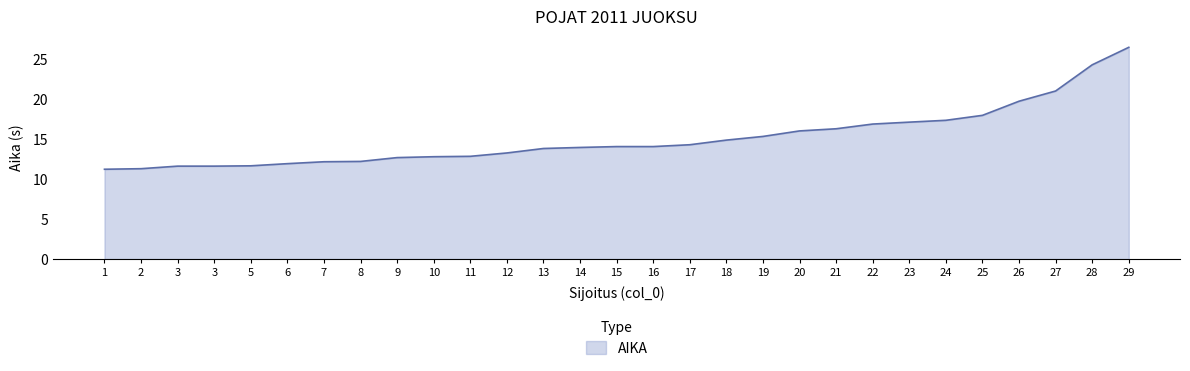

The value at 19 is 26.6. True or false?

False